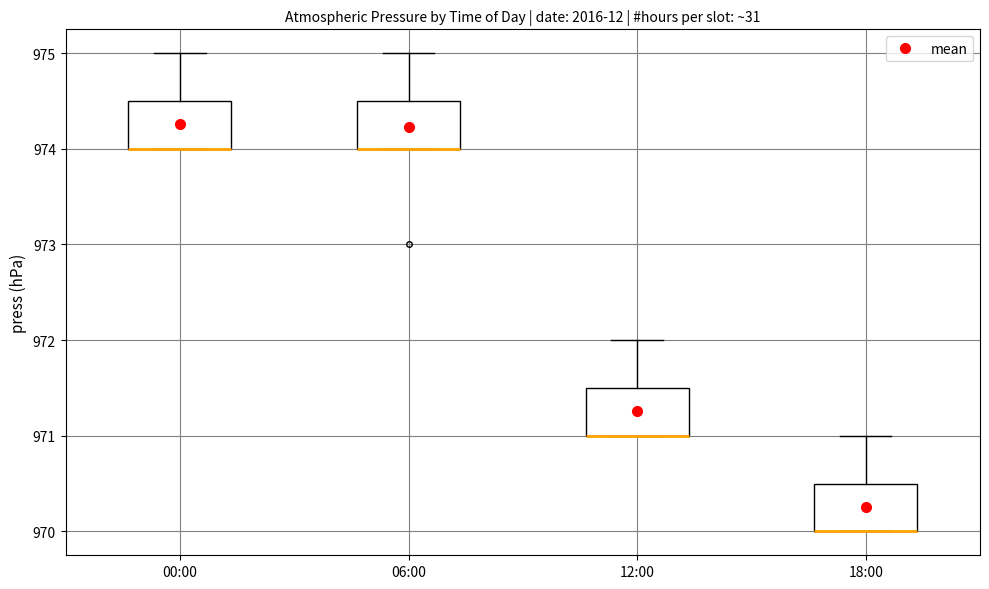

Reading left to right, read every box against the y-axis: the position of its median line, the range the box covers, and the ends of its whiskers. The values are not printed on the chart, so give them approximately, as read against the axis.

00:00: median 974.0 (drawn on the box's lower edge), box 974.0 to 974.5, whiskers 974.0 to 975.0
06:00: median 974.0 (drawn on the box's lower edge), box 974.0 to 974.5, whiskers 974.0 to 975.0
12:00: median 971.0 (drawn on the box's lower edge), box 971.0 to 971.5, whiskers 971.0 to 972.0
18:00: median 970.0 (drawn on the box's lower edge), box 970.0 to 970.5, whiskers 970.0 to 971.0